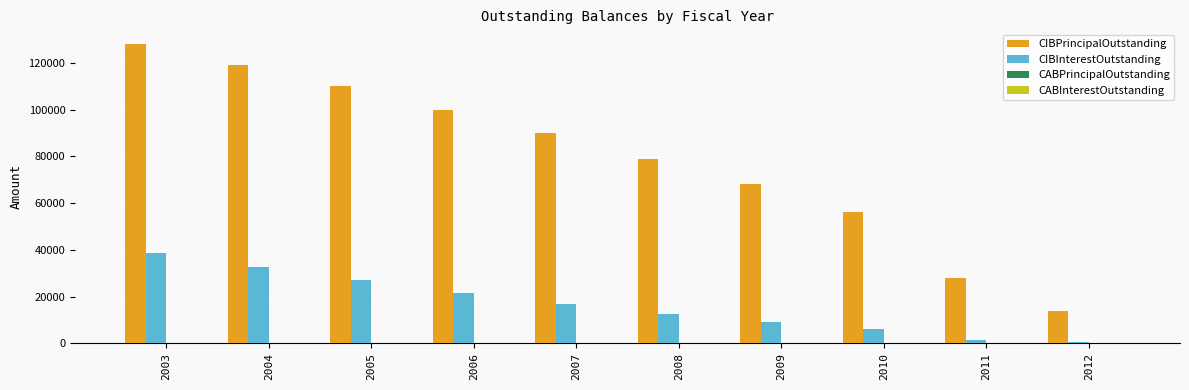

How many groups of bars are there?

10